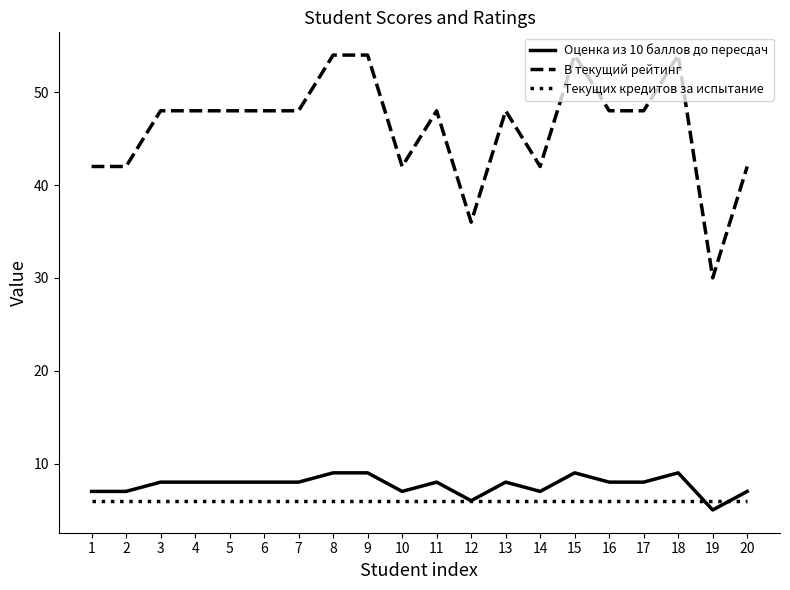

True or false: В текущий рейтинг and Текущих кредитов за испытание intersect in this chart.

False